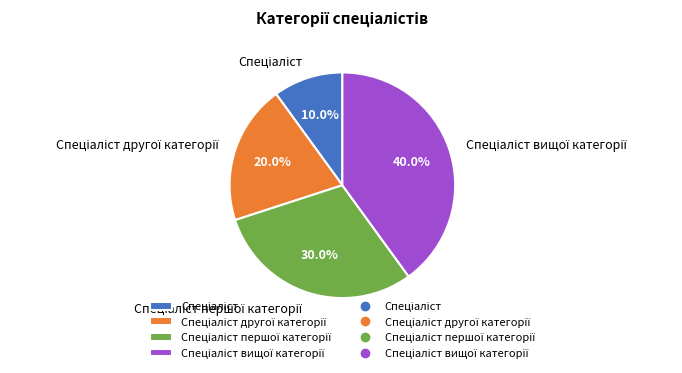

Is there a majority slice in this chart?

No